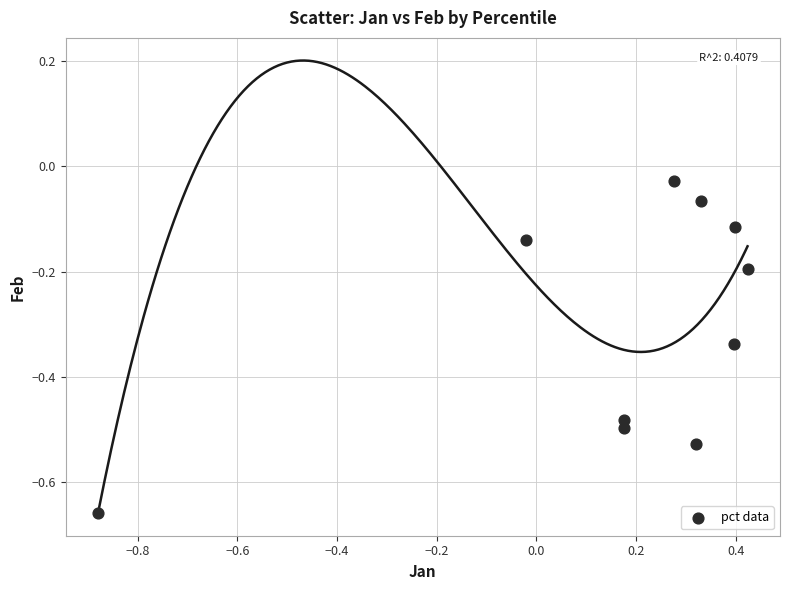

What is the range of Y values (max minus min)?

0.6